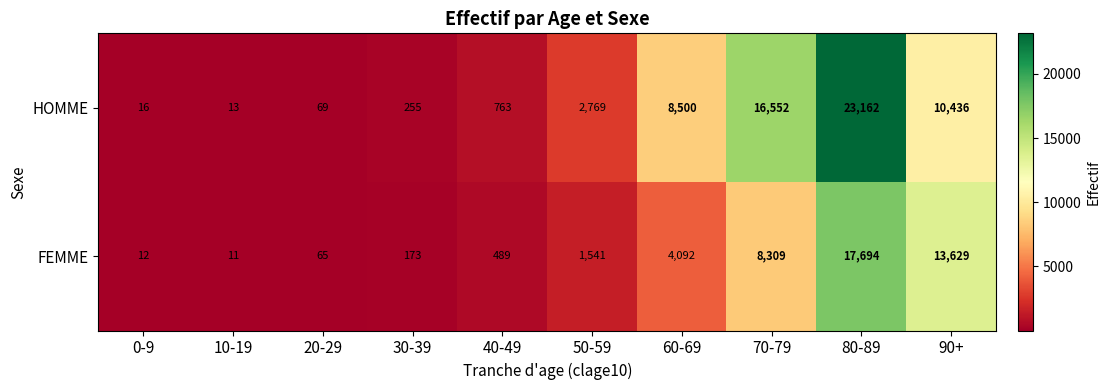

Where is HOMME nearest to the value 11587?

90+